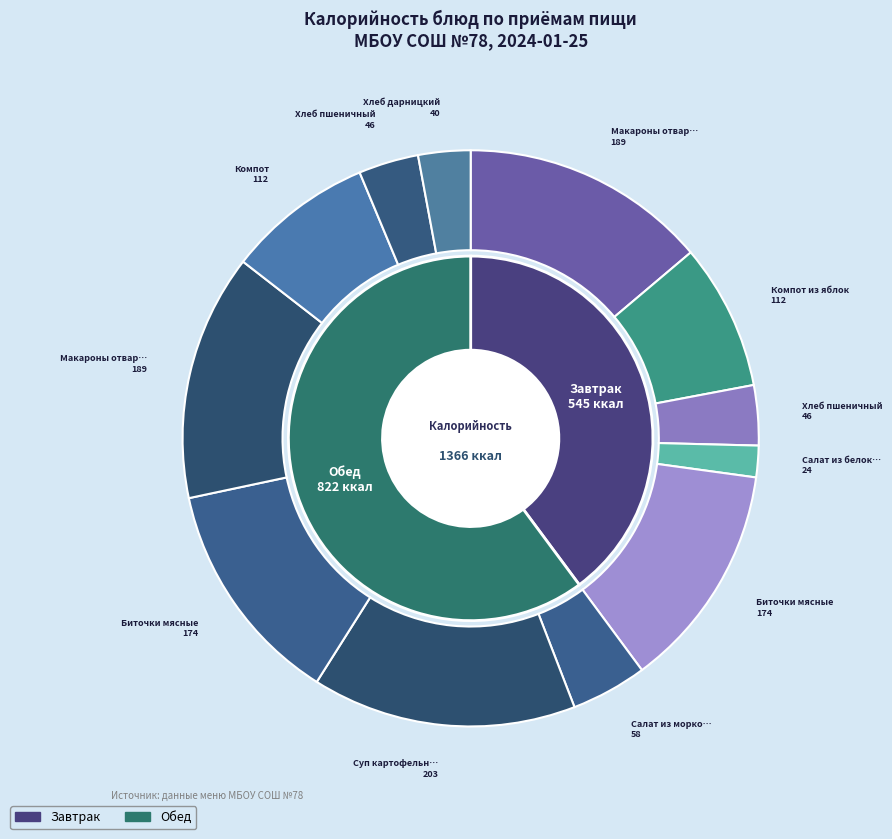

Is there a majority slice in this chart?

No